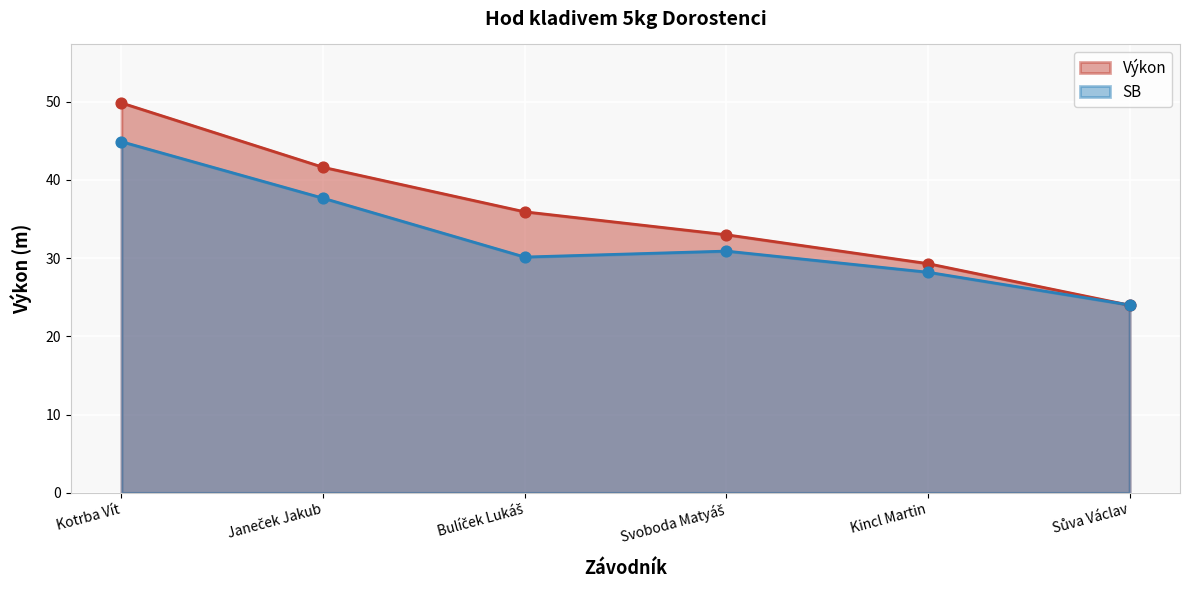

What is the total value across all series at Kotrba Vít?

94.7